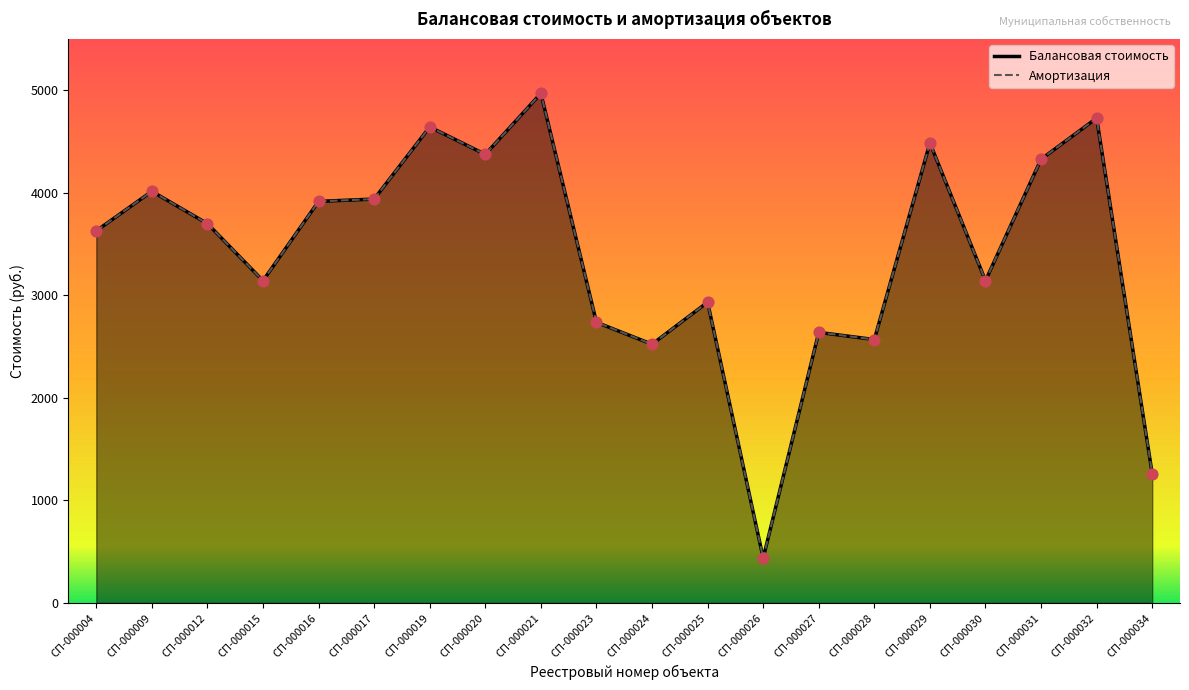

Is the value of Амортизация at СП-000032 greater than the value of Балансовая стоимость at СП-000009?

Yes